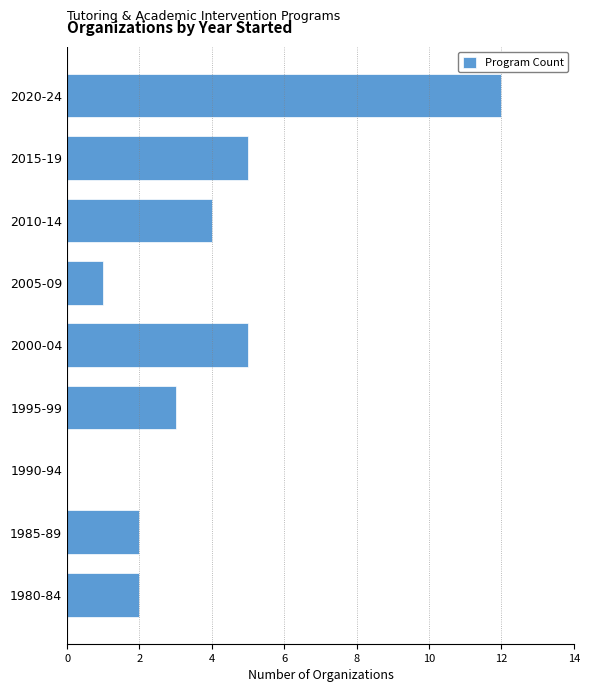

Reading bottom to top, what are all the values shown in this chart?

1980-84=2	1985-89=2	1990-94=0	1995-99=3	2000-04=5	2005-09=1	2010-14=4	2015-19=5	2020-24=12